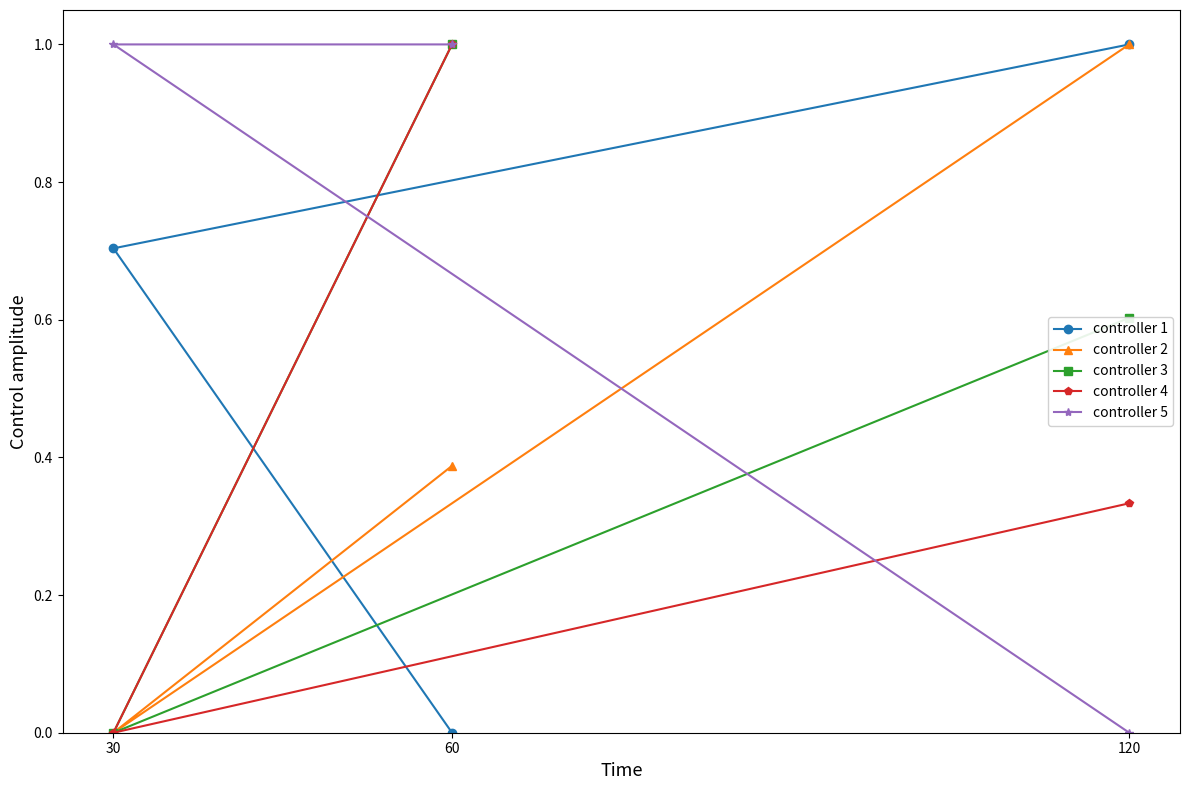

Rank the categories by controller 2 value from highest to lowest.

120, 60, 30